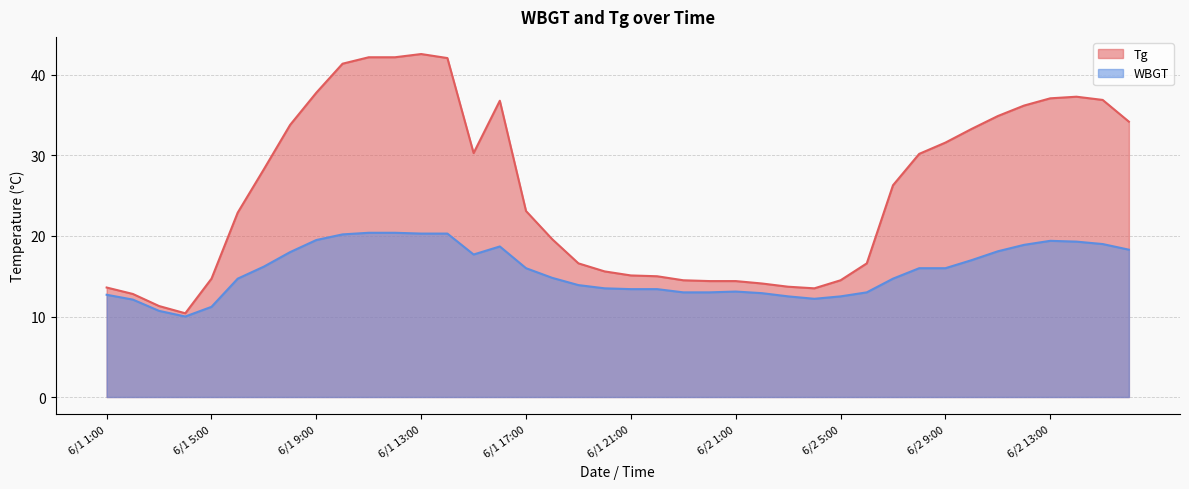

Rank the series by their maximum value, from lowest to highest.

WBGT, Tg